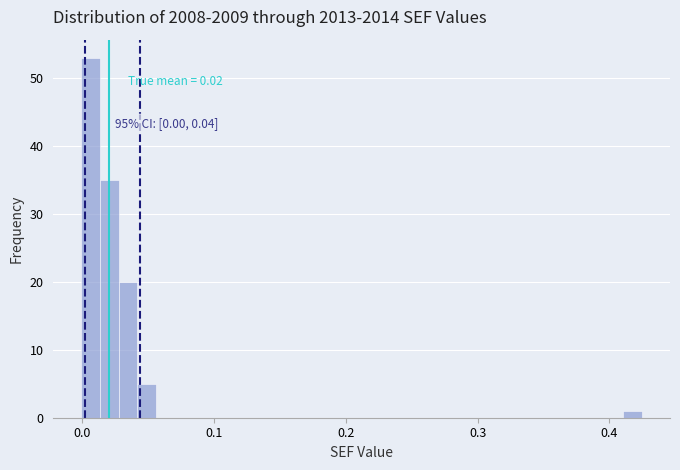

Around what value on the x-axis is the tallest bar? Give the approximate position of its centre, as read against the axis.

0.01